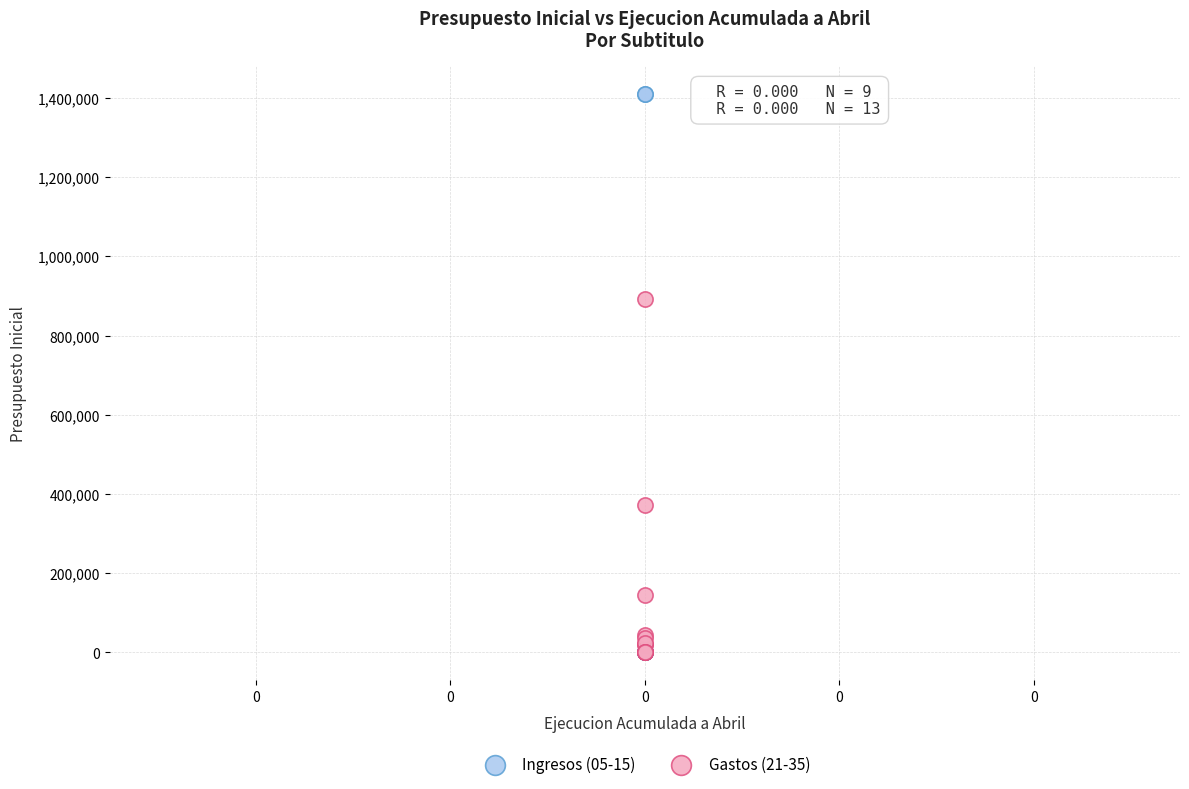

Which series has the largest Y range (max minus min)?

Ingresos (05-15)